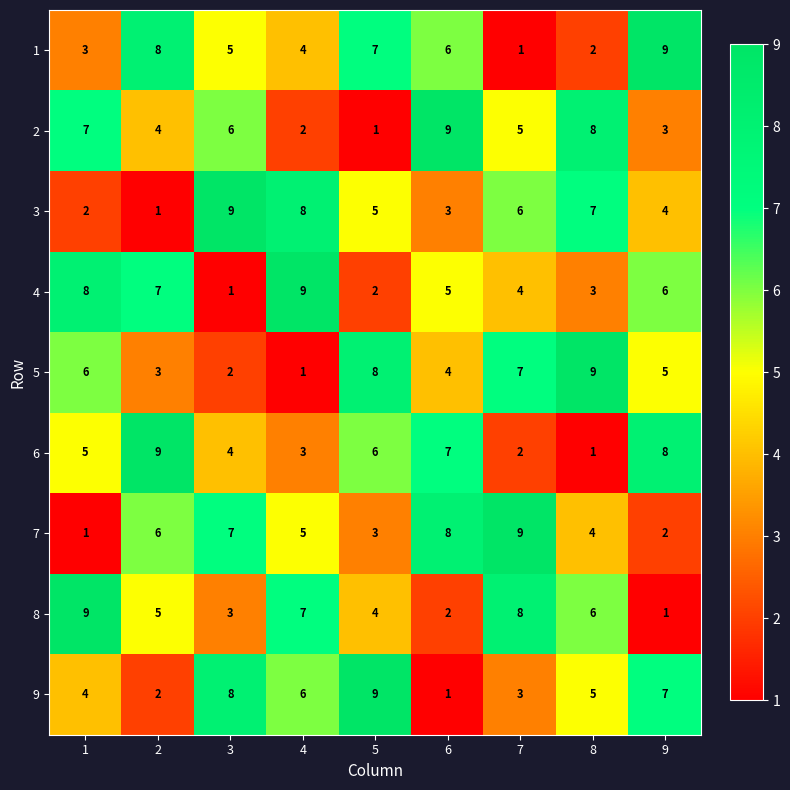

Where is 4 nearest to the value 5?

6